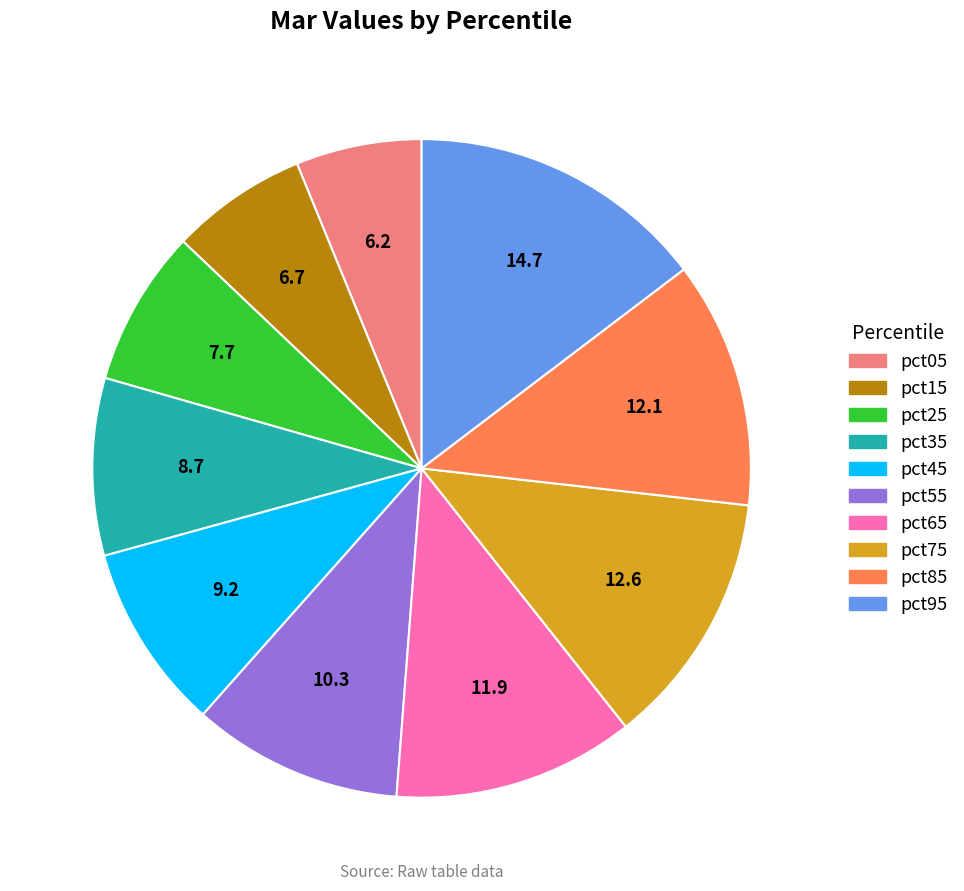

Between pct65 and pct75, which is larger?

pct75